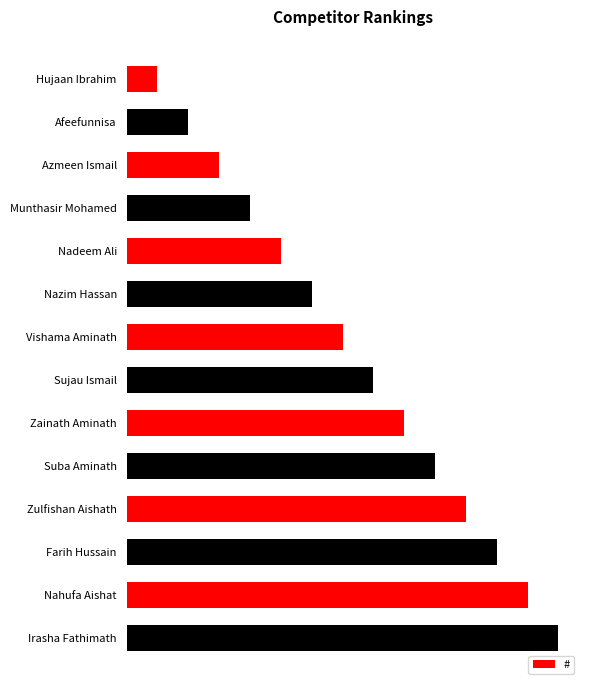

At which label is the value closest to 7?

Vishama Aminath